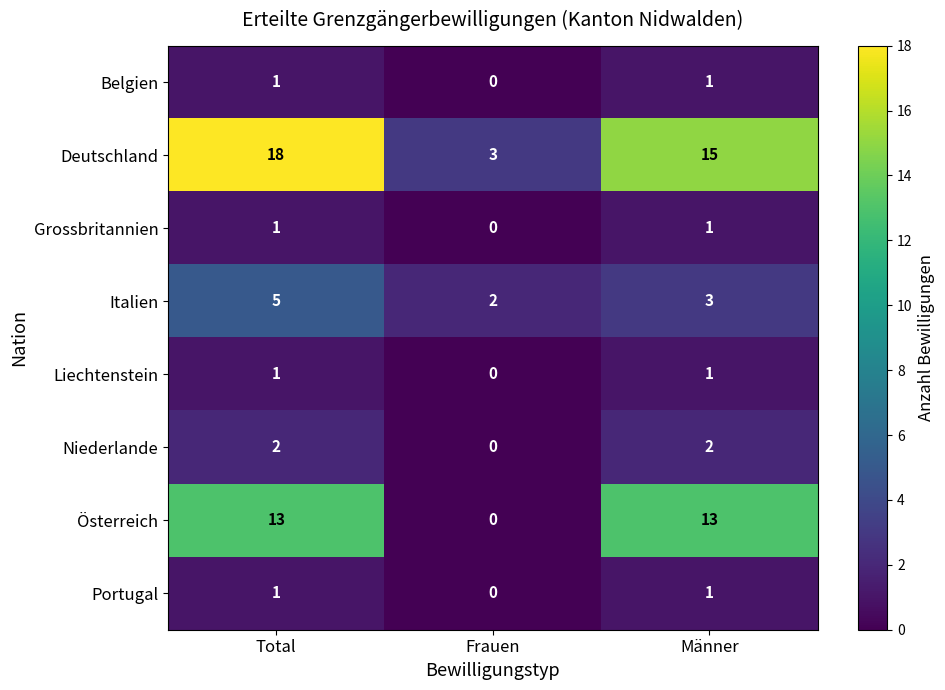

What is the total value across all series at Frauen?

5